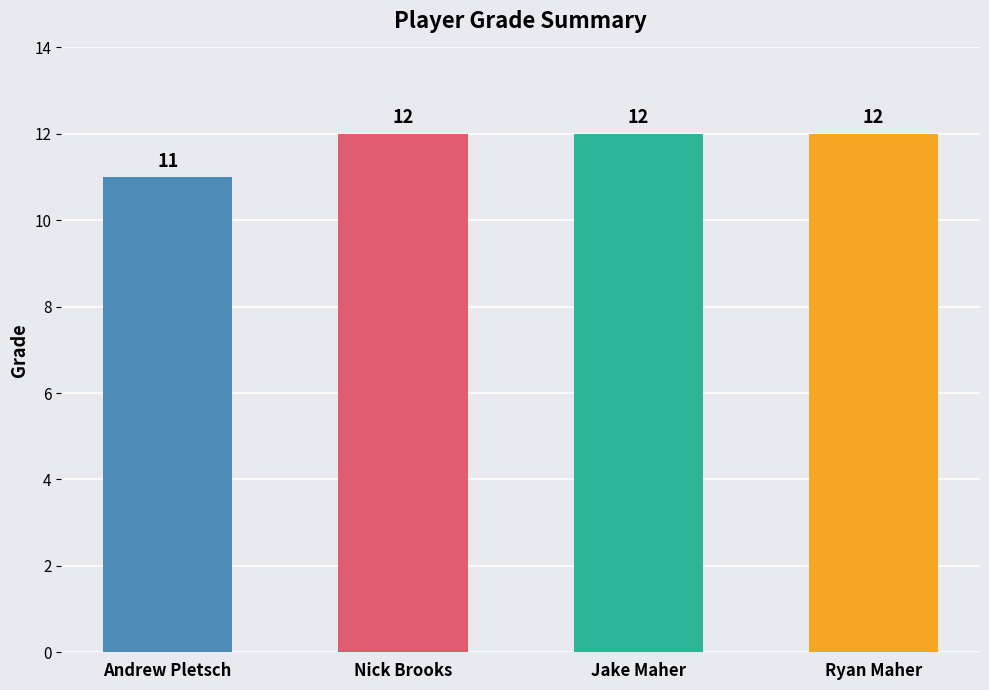

Where is the data nearest to the value 11?

Andrew Pletsch